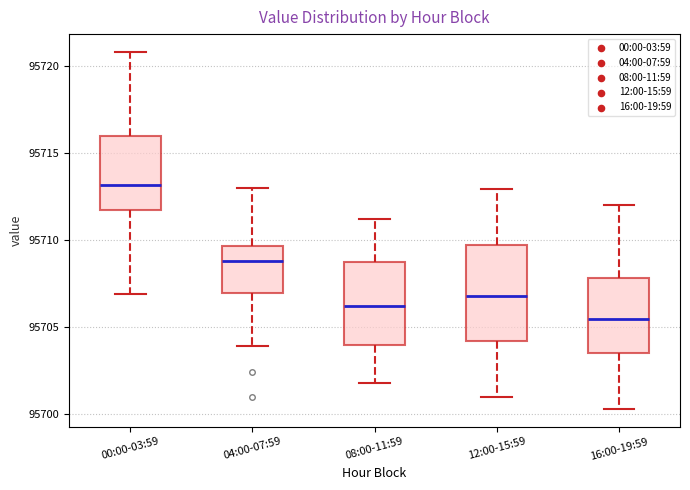

Comparing the boxes themselves (not the whiskers), which one is the tallest?

12:00-15:59